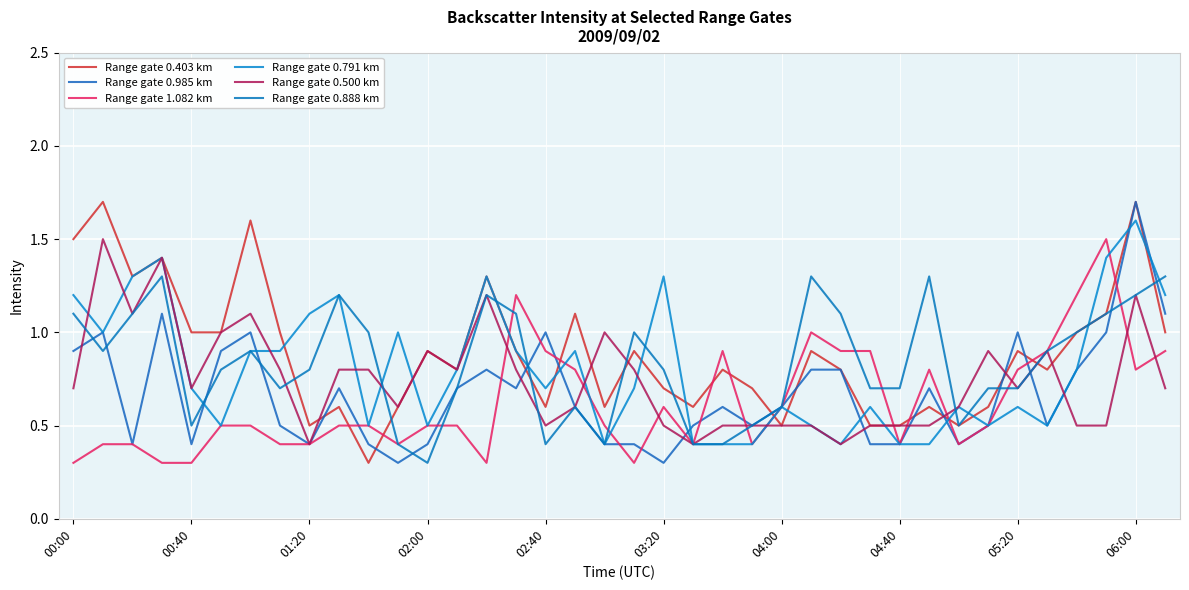

Reading left to right, what are all the values shown in this chart?

Range gate 0.403 km: 1.5	1.7	1.3	1.4	1.0	1.0	1.6	1.0	0.5	0.6	0.3	0.6	0.9	0.8	1.3	0.9	0.6	1.1	0.6	0.9	0.7	0.6	0.8	0.7	0.5	0.9	0.8	0.5	0.5	0.6	0.5	0.6	0.9	0.8	1.0	1.1	1.7	1.0
Range gate 0.985 km: 0.9	1.0	0.4	1.1	0.4	0.9	1.0	0.5	0.4	0.7	0.4	0.3	0.4	0.7	0.8	0.7	1.0	0.6	0.4	0.4	0.3	0.5	0.6	0.5	0.6	0.8	0.8	0.4	0.4	0.7	0.4	0.5	1.0	0.5	0.8	1.0	1.7	1.1
Range gate 1.082 km: 0.3	0.4	0.4	0.3	0.3	0.5	0.5	0.4	0.4	0.5	0.5	0.4	0.5	0.5	0.3	1.2	0.9	0.8	0.5	0.3	0.6	0.4	0.9	0.4	0.6	1.0	0.9	0.9	0.4	0.8	0.4	0.5	0.8	0.9	1.2	1.5	0.8	0.9
Range gate 0.791 km: 1.2	1.0	1.3	1.4	0.7	0.5	0.9	0.9	1.1	1.2	0.5	1.0	0.5	0.8	1.3	0.9	0.7	0.9	0.4	0.7	1.3	0.4	0.4	0.4	0.6	0.5	0.4	0.6	0.4	0.4	0.6	0.5	0.6	0.5	0.8	1.4	1.6	1.2
Range gate 0.500 km: 0.7	1.5	1.1	1.4	0.7	1.0	1.1	0.8	0.4	0.8	0.8	0.6	0.9	0.8	1.2	0.8	0.5	0.6	1.0	0.8	0.5	0.4	0.5	0.5	0.5	0.5	0.4	0.5	0.5	0.5	0.6	0.9	0.7	0.9	0.5	0.5	1.2	0.7
Range gate 0.888 km: 1.1	0.9	1.1	1.3	0.5	0.8	0.9	0.7	0.8	1.2	1.0	0.4	0.3	0.7	1.2	1.1	0.4	0.6	0.4	1.0	0.8	0.4	0.4	0.5	0.6	1.3	1.1	0.7	0.7	1.3	0.5	0.7	0.7	0.9	1.0	1.1	1.2	1.3